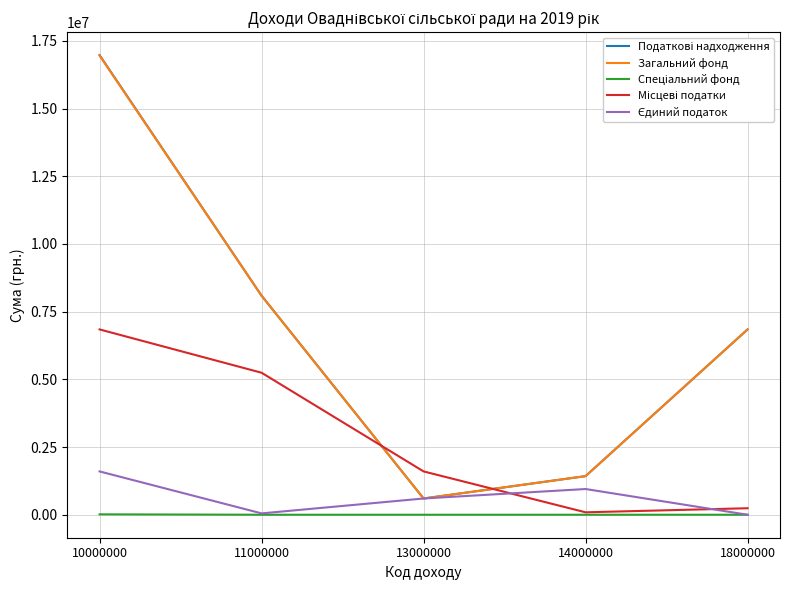

Which label corresponds to the largest value in the chart?

10000000